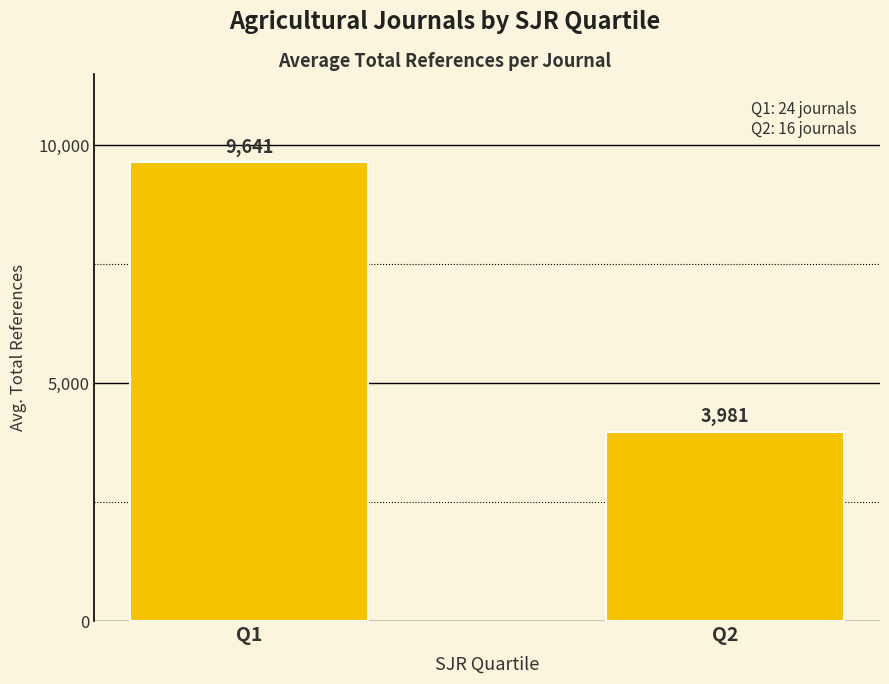

Rank the categories by value from lowest to highest.

Q2, Q1